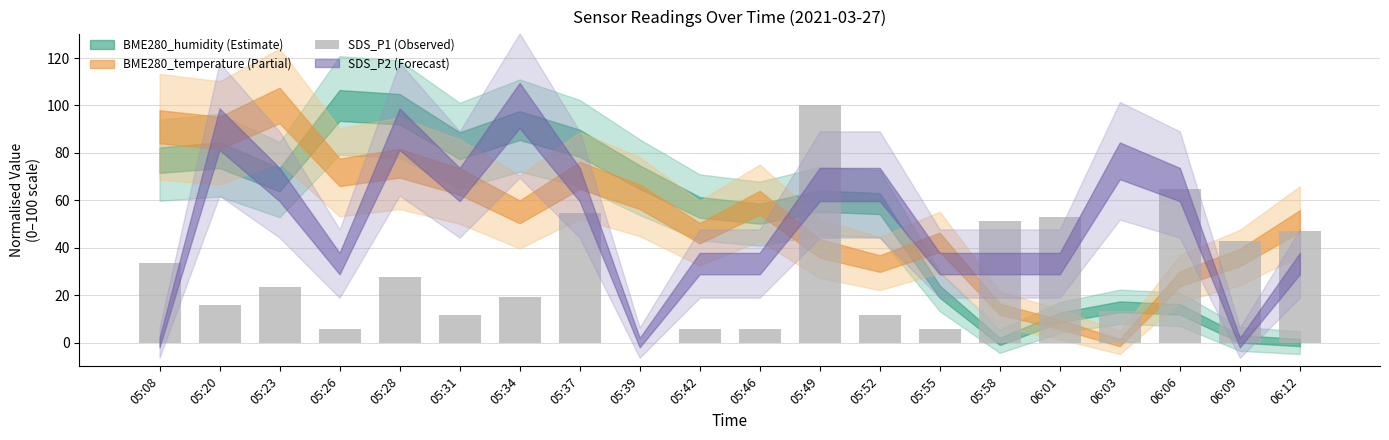

What is the average value?

29.7